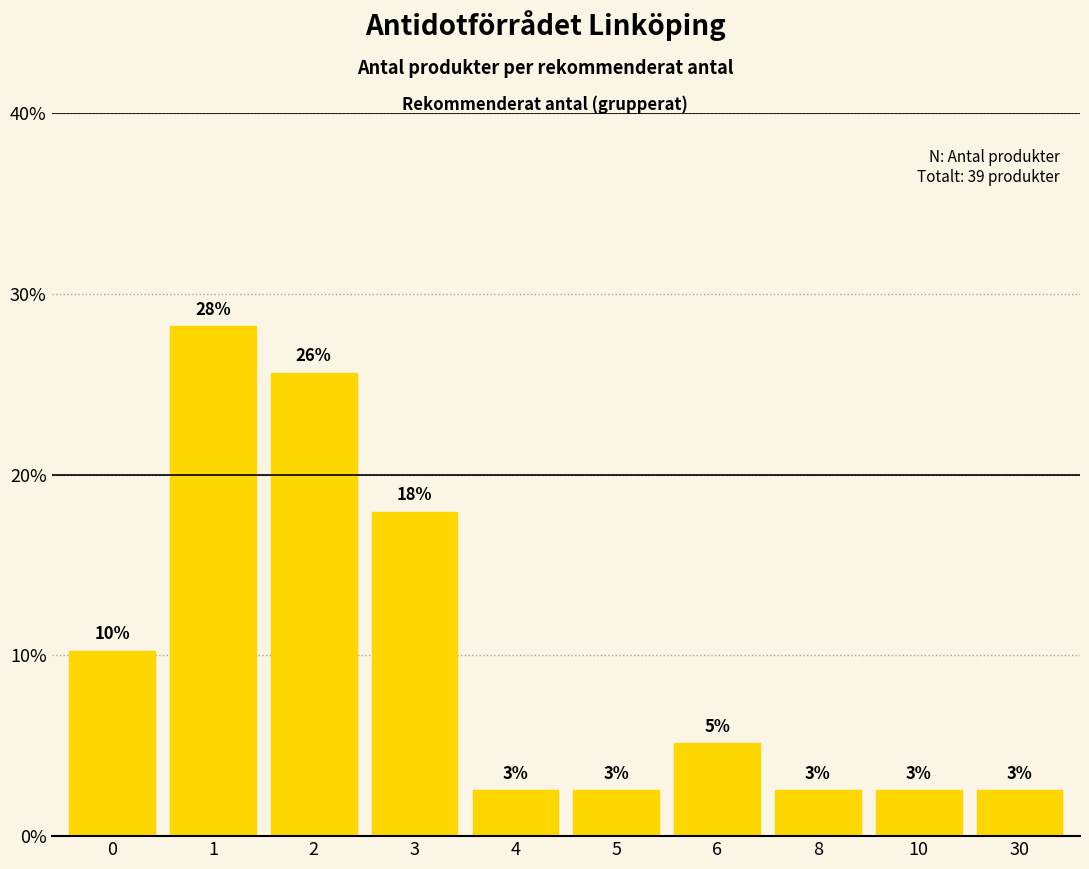

Reading left to right, transcribe all the data shown in this chart.

10.3	28.2	25.6	17.9	2.6	2.6	5.1	2.6	2.6	2.6